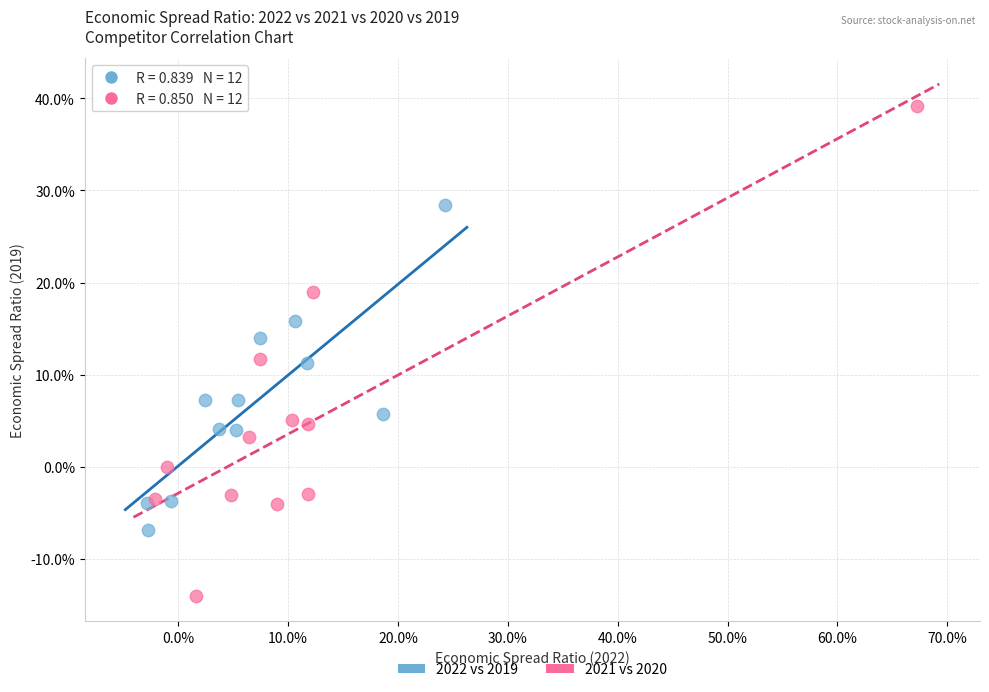

Which series has the widest spread of Y values?

2021 vs 2020